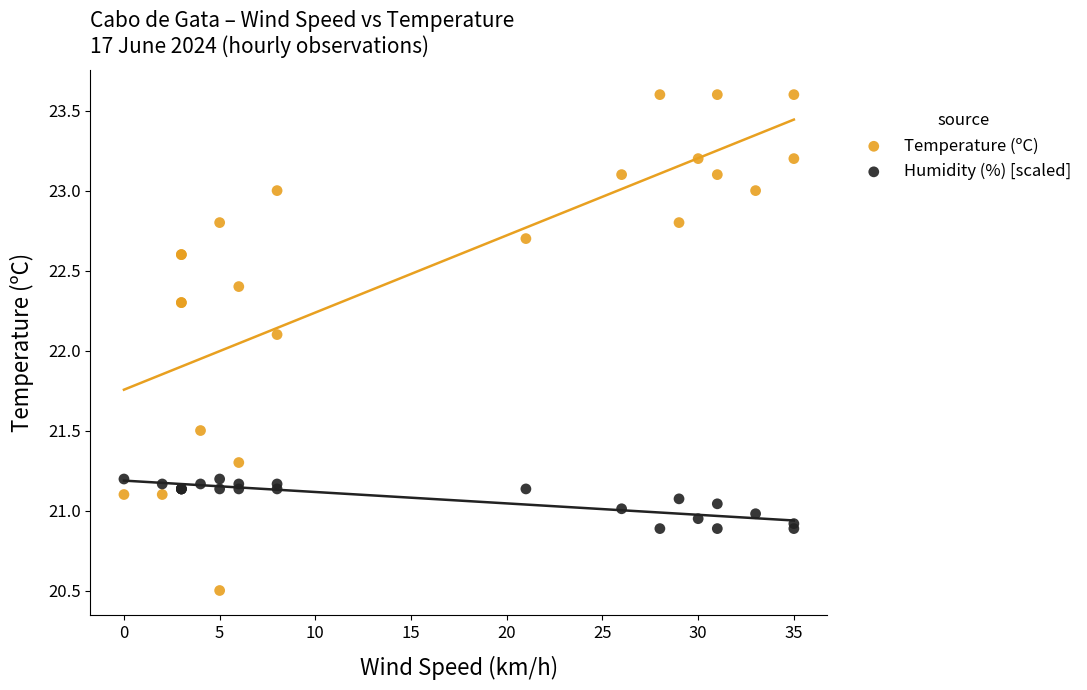

In the Temperature (ºC) series, what Y value is closest to 22?

22.1